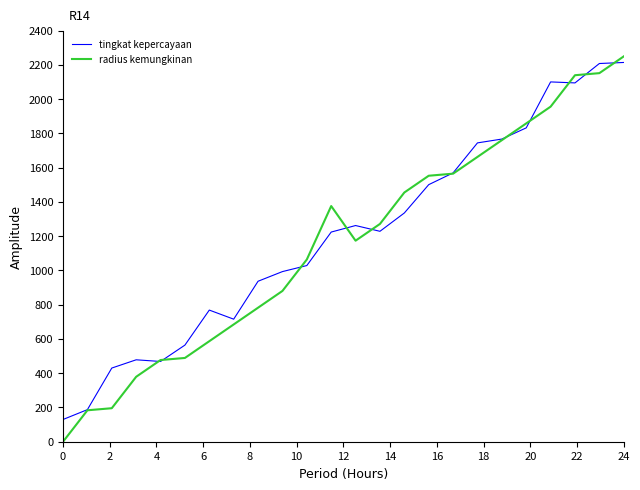

What is the greatest value displayed?

2250.0